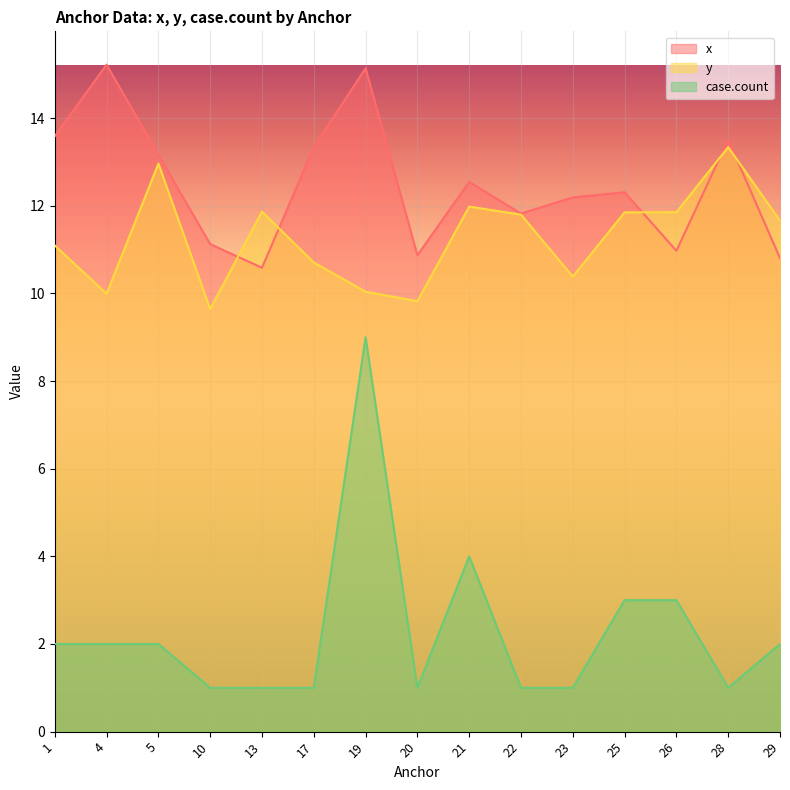

What is the highest value of the x series?

15.2